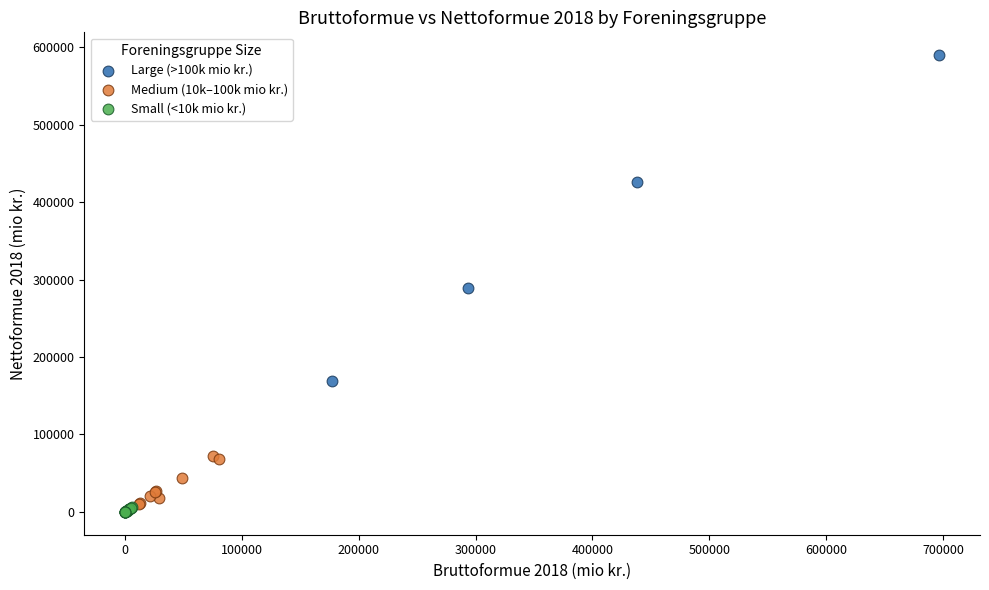

Which series reaches the minimum Y coordinate?

Small (<10k mio kr.)